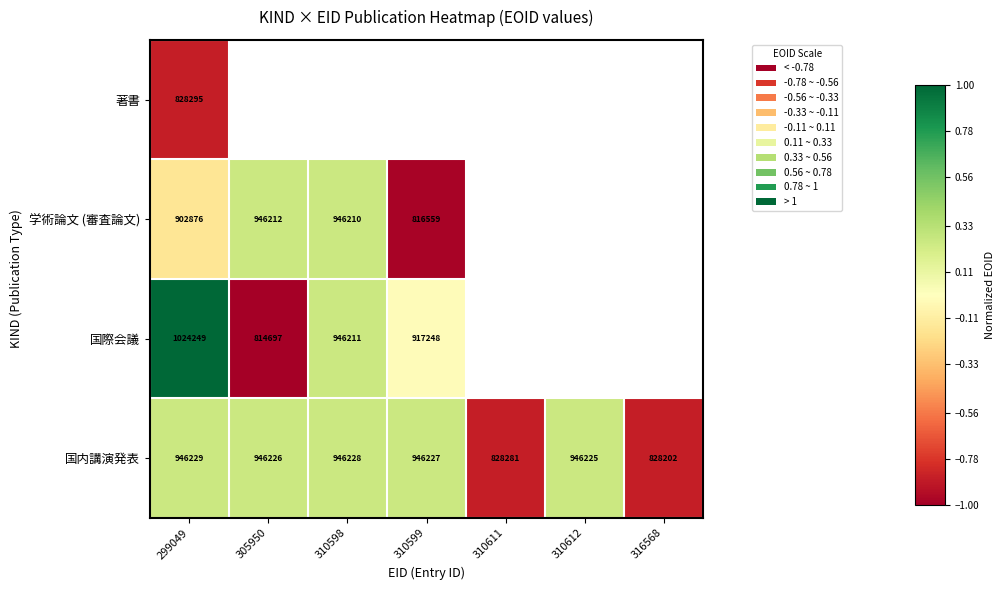

Rank the series at 299049 from highest to lowest value.

国際会議, 国内講演発表, 学術論文 (審査論文), 著書